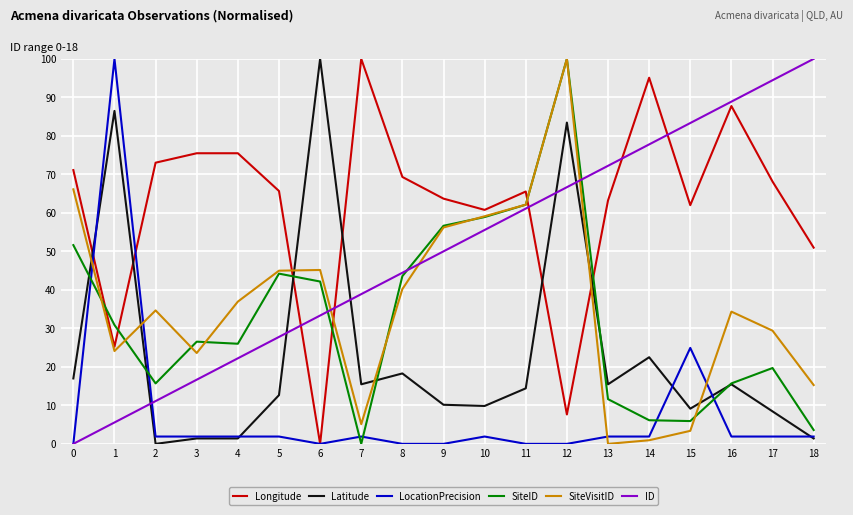

At how many categories does at least one series exceed 12?

19